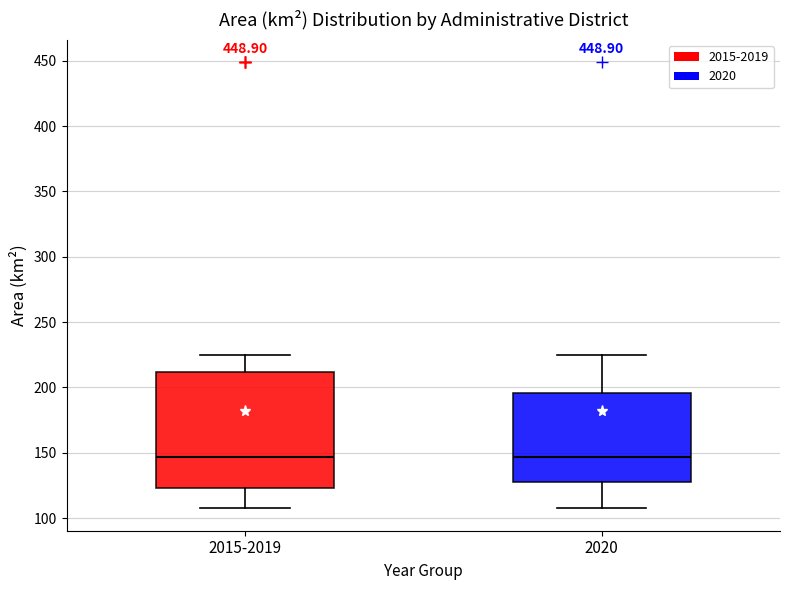

Reading left to right, transcribe this box plot: for each box, give where its median line is, the range the box spans, and where its two whiskers end, as read against the y-axis. The values are not printed on the chart, so give them approximately, as read against the axis.

2015-2019: median 145, box 125 to 210, whiskers 105 to 225
2020: median 145, box 130 to 195, whiskers 105 to 225